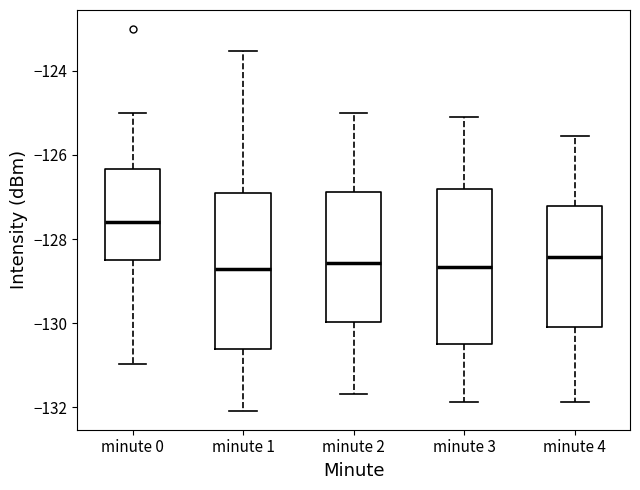

Reading left to right, read every box against the y-axis: the position of its median line, the range the box covers, and the ends of its whiskers. The values are not printed on the chart, so give them approximately, as read against the axis.

minute 0: median -127.6, box -128.4 to -126.4, whiskers -131.0 to -125.0
minute 1: median -128.8, box -130.6 to -127.0, whiskers -132.0 to -123.6
minute 2: median -128.6, box -130.0 to -126.8, whiskers -131.6 to -125.0
minute 3: median -128.6, box -130.4 to -126.8, whiskers -131.8 to -125.0
minute 4: median -128.4, box -130.0 to -127.2, whiskers -131.8 to -125.6